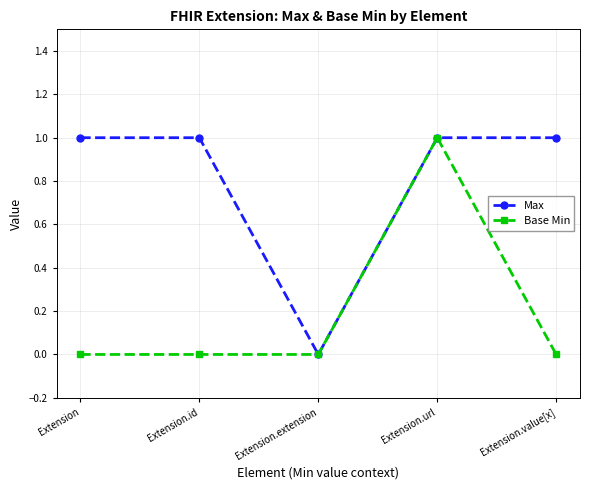

At which category does Max reach its first local valley?

Extension.extension